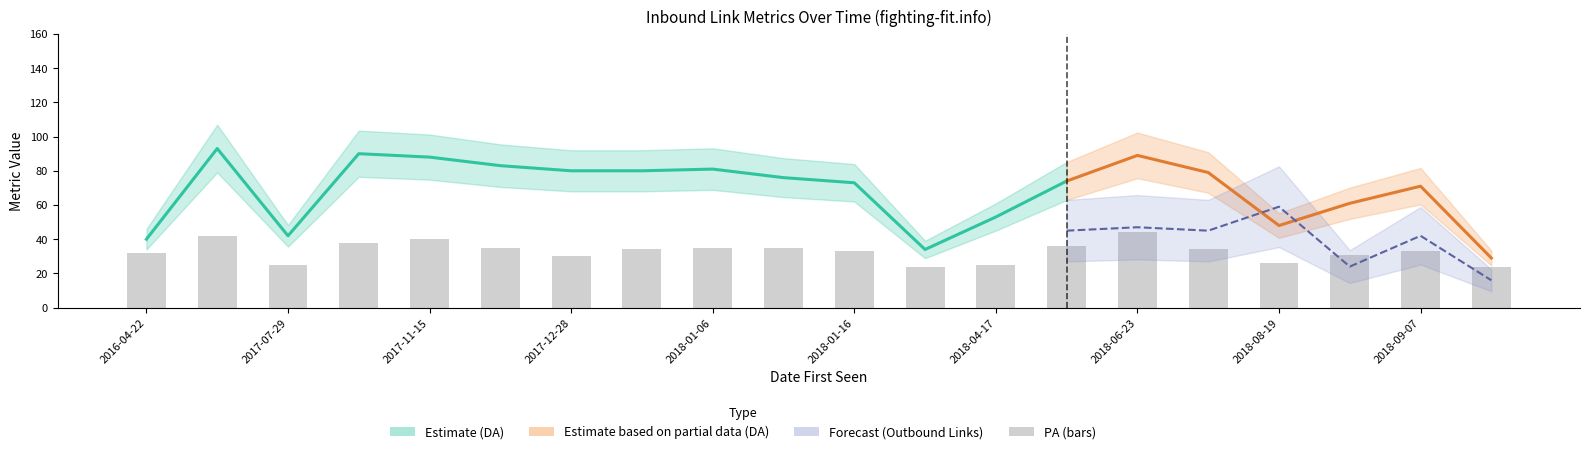

What position from the right is 2017-11-15?

16